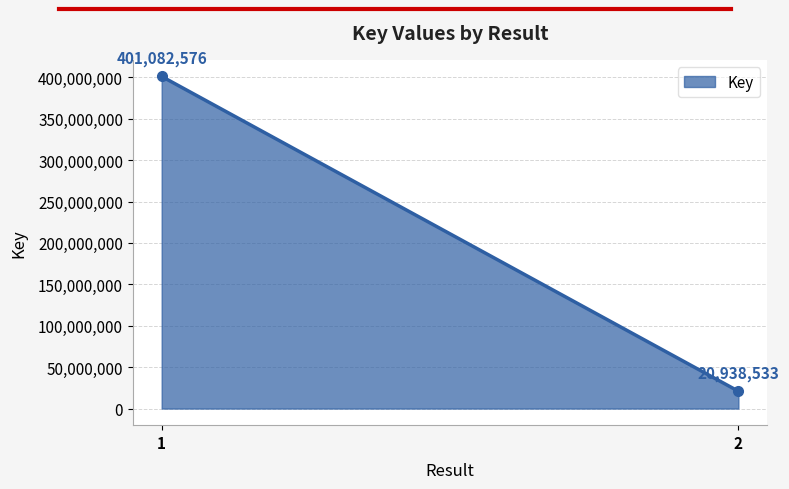

True or false: the data shows 29736042 at 2.

False